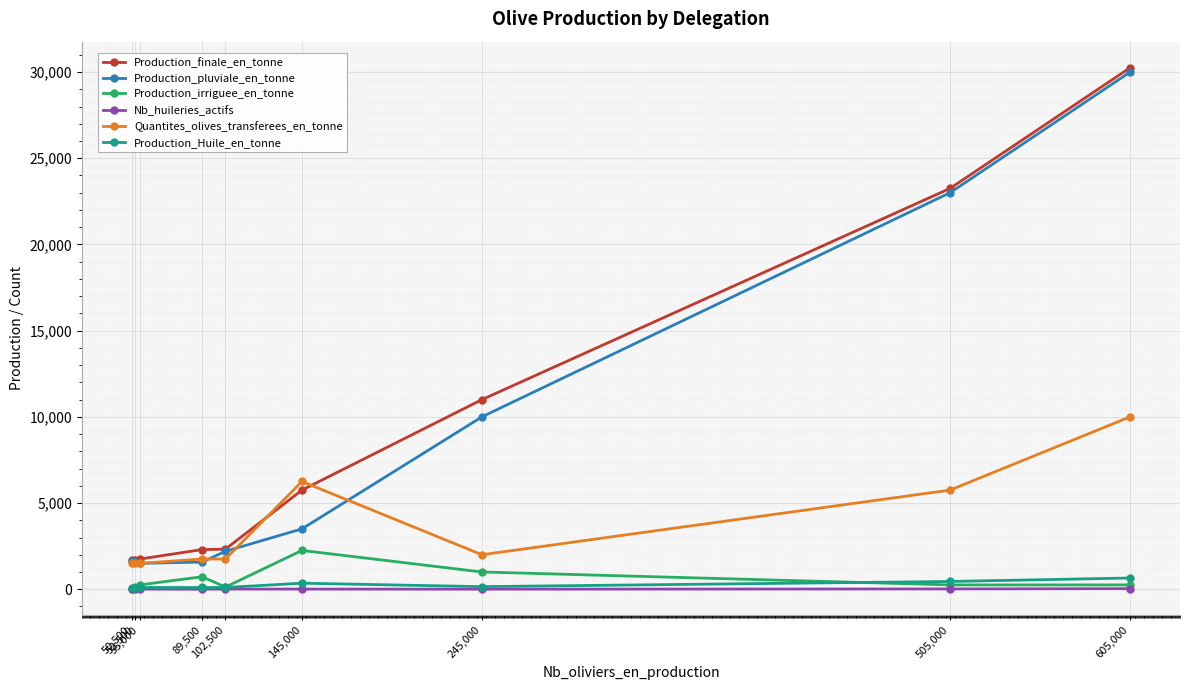

What are all the series names shown in the legend?

Production_finale_en_tonne, Production_pluviale_en_tonne, Production_irriguee_en_tonne, Nb_huileries_actifs, Quantites_olives_transferees_en_tonne, Production_Huile_en_tonne